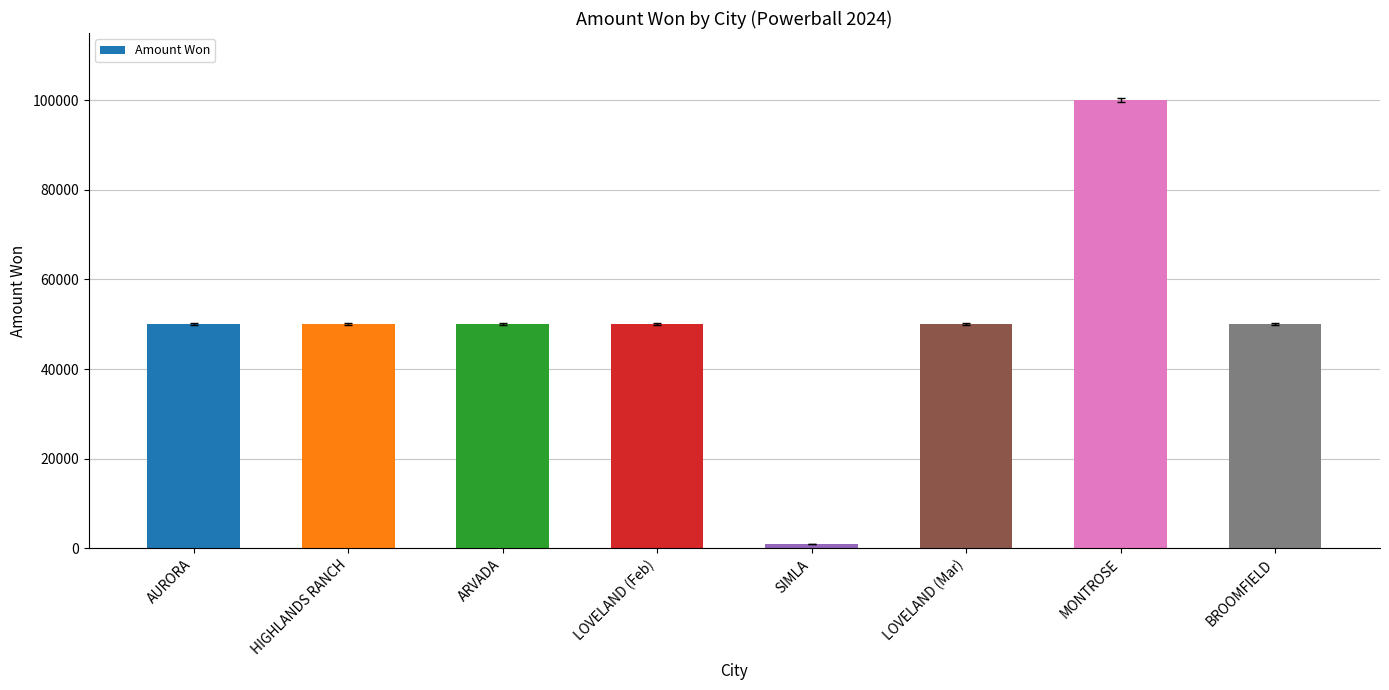

Does the chart contain stacked bars?

No